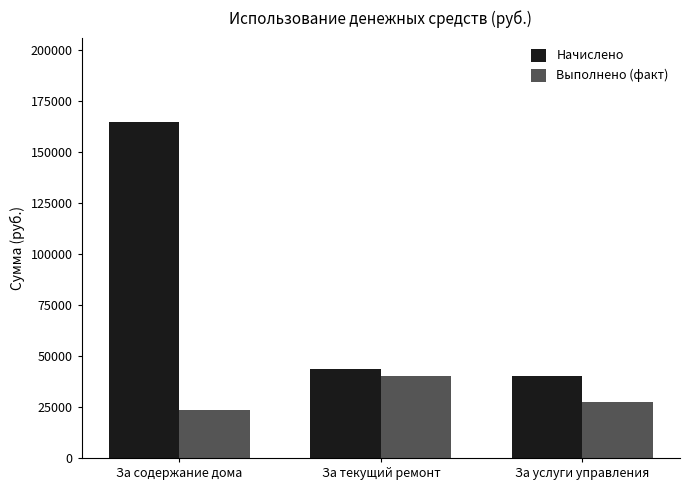

How many data points in Выполнено (факт) are above 27208?

2